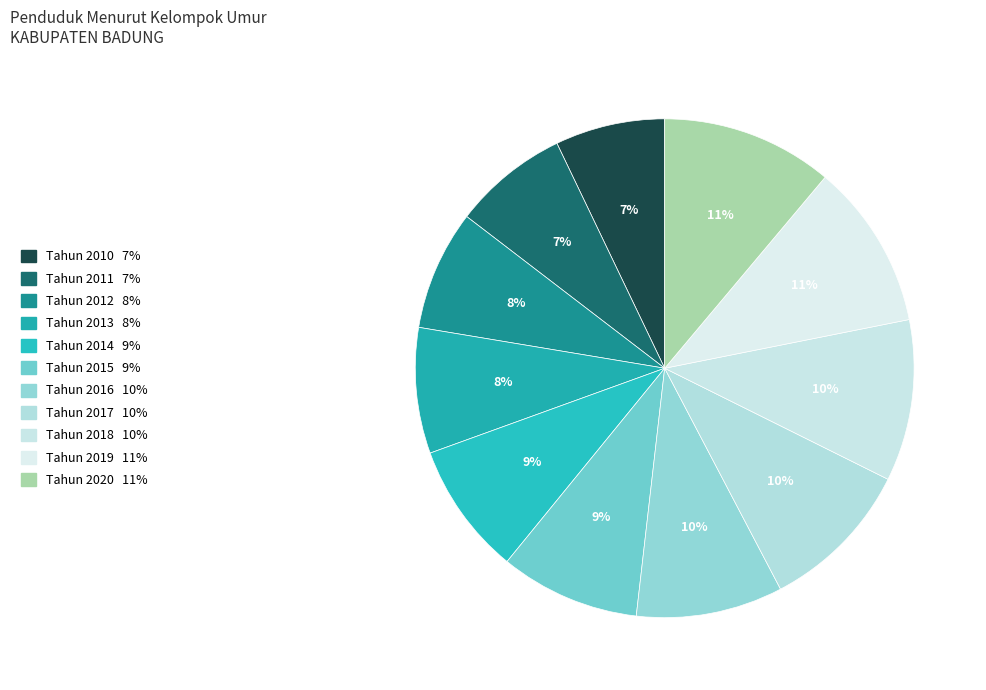

Is Tahun 2014 the majority of the pie?

No